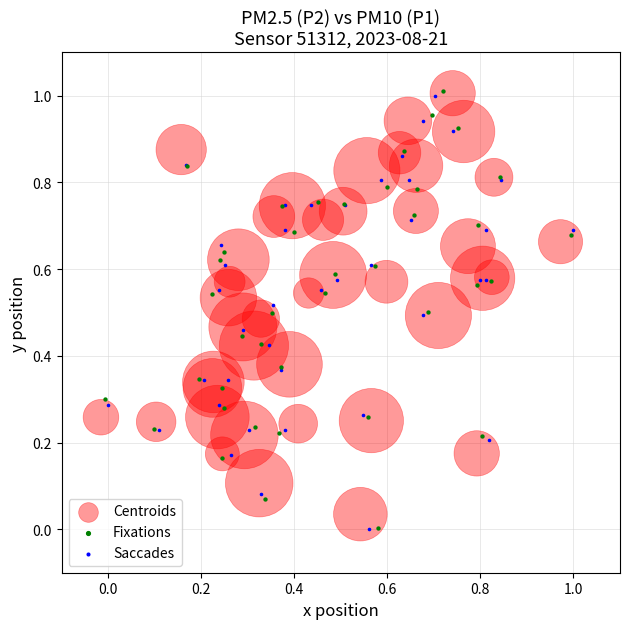

Which series has the largest Y range (max minus min)?

Fixations